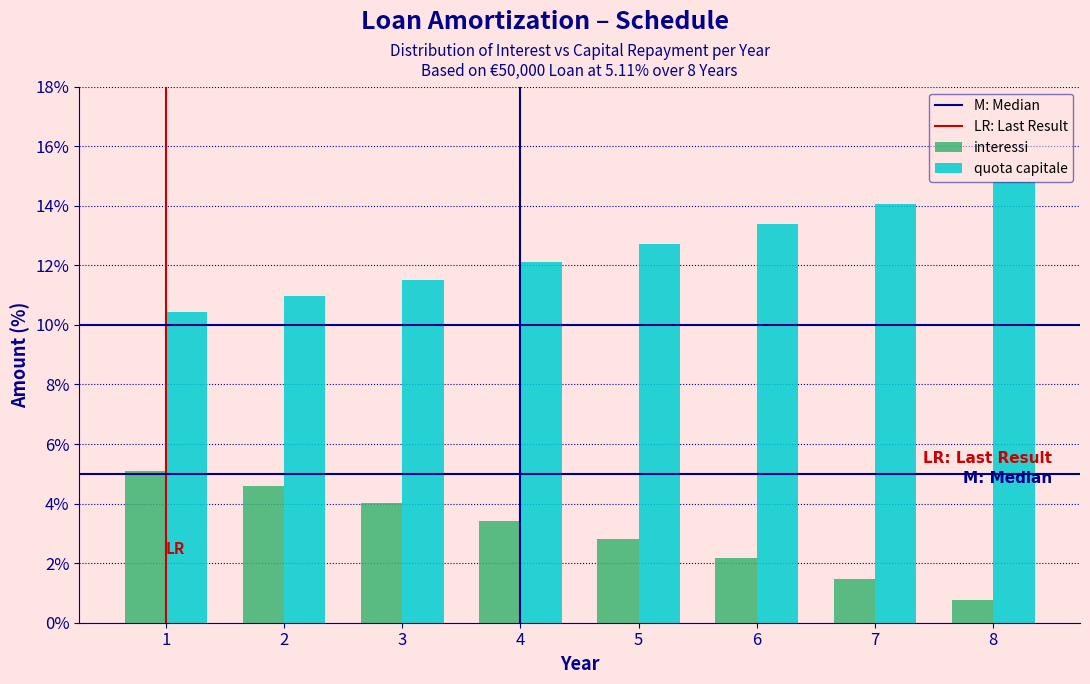

Reading left to right, extract all data points from this chart.

interessi: 5.1	4.6	4.0	3.4	2.8	2.2	1.5	0.8
quota capitale: 10.4	11.0	11.5	12.1	12.7	13.4	14.1	14.8